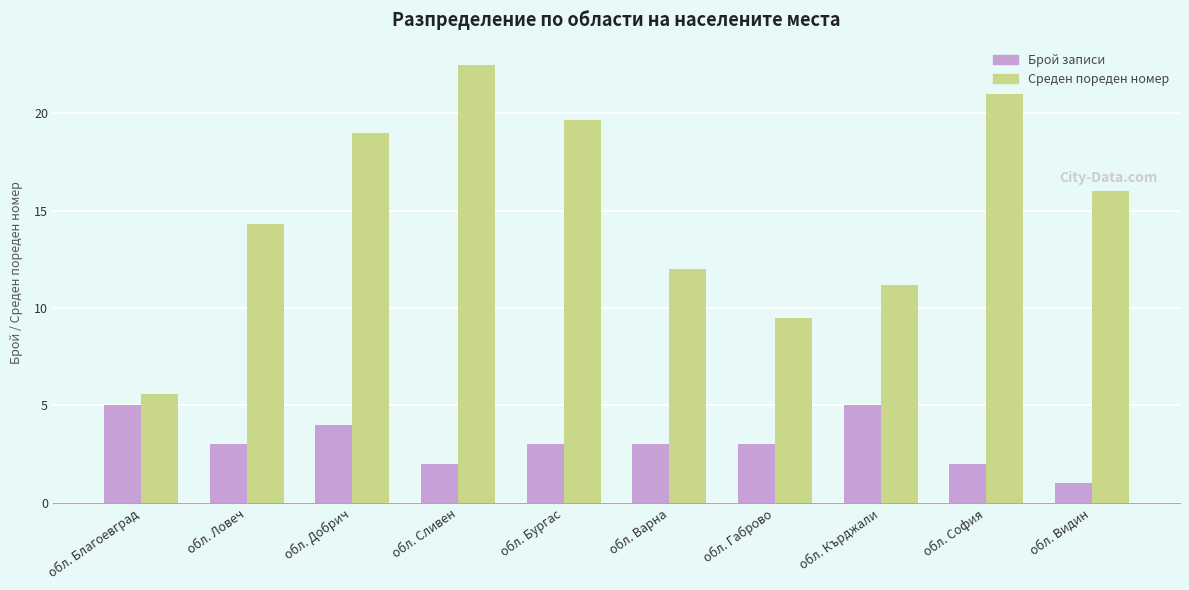

At which category is the sum across all series the highest?

обл. Сливен